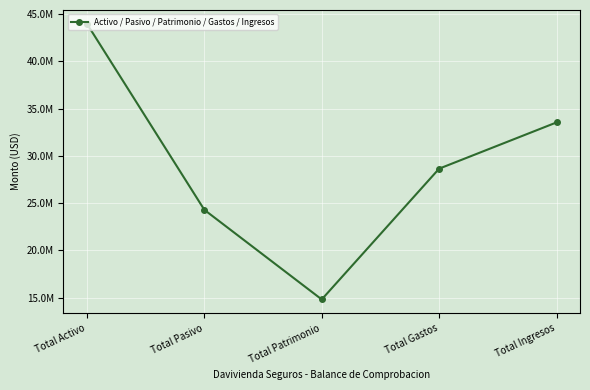

Reading left to right, extract all data points from this chart.

43992032.1	24292276.0	14803690.0	28651171.9	33547238.1